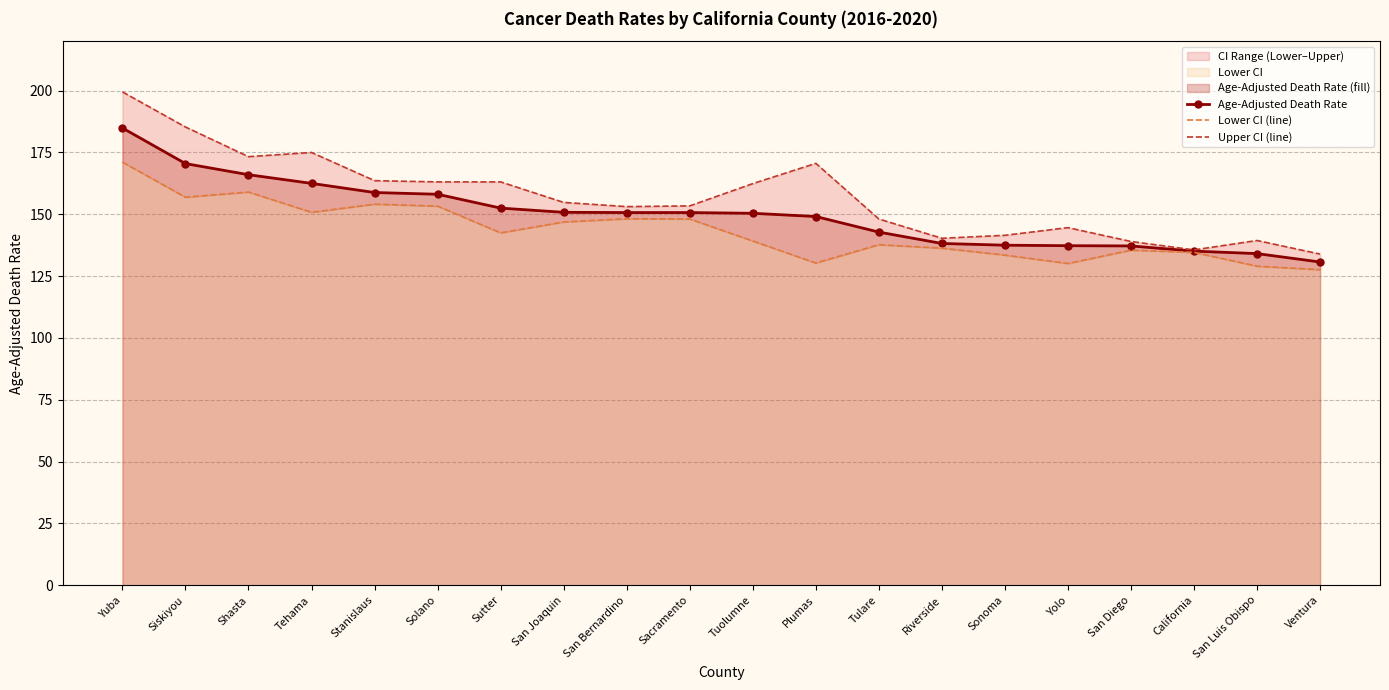

Reading left to right, extract all data points from this chart.

Age-Adjusted Death Rate: Yuba=184.9	Siskiyou=170.5	Shasta=166.0	Tehama=162.5	Stanislaus=158.8	Solano=158.1	Sutter=152.5	San Joaquin=150.8	San Bernardino=150.7	Sacramento=150.7	Tuolumne=150.4	Plumas=149.1	Tulare=142.8	Riverside=138.2	Sonoma=137.5	Yolo=137.3	San Diego=137.2	California=135.1	San Luis Obispo=134.1	Ventura=130.7
Lower CI (line): Yuba=171.1	Siskiyou=156.9	Shasta=159.0	Tehama=150.8	Stanislaus=154.1	Solano=153.3	Sutter=142.5	San Joaquin=146.9	San Bernardino=148.2	Sacramento=148.1	Tuolumne=139.2	Plumas=130.3	Tulare=137.7	Riverside=136.3	Sonoma=133.5	Yolo=130.1	San Diego=135.5	California=134.6	San Luis Obispo=129.0	Ventura=127.6
Upper CI (line): Yuba=199.5	Siskiyou=185.3	Shasta=173.3	Tehama=175.0	Stanislaus=163.6	Solano=163.1	Sutter=163.1	San Joaquin=154.8	San Bernardino=153.1	Sacramento=153.4	Tuolumne=162.4	Plumas=170.6	Tulare=148.1	Riverside=140.3	Sonoma=141.5	Yolo=144.6	San Diego=139.0	California=135.6	San Luis Obispo=139.4	Ventura=133.9